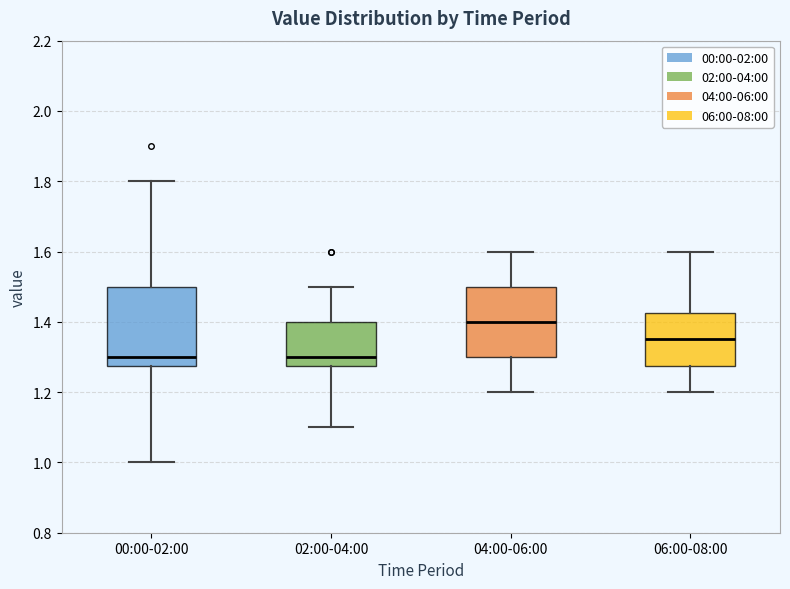

Which box is the tallest, from its lower edge to its upper edge?

00:00-02:00